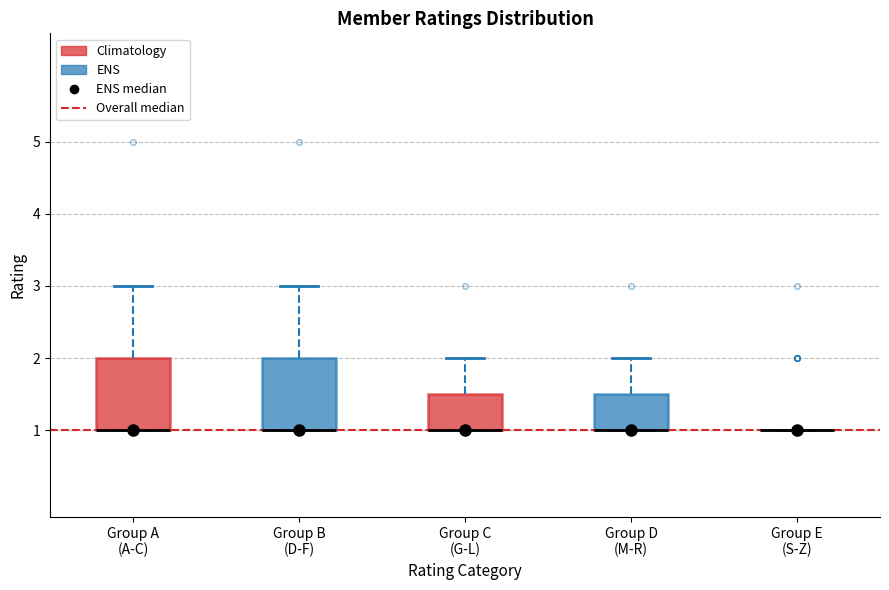

Reading left to right, transcribe this box plot: for each box, give where its median line is, the range the box spans, and where its two whiskers end, as read against the y-axis. The values are not printed on the chart, so give them approximately, as read against the axis.

Group A (A-C): median 1.0 (drawn on the box's lower edge), box 1.0 to 2.0, whiskers 1.0 to 3.0
Group B (D-F): median 1.0 (drawn on the box's lower edge), box 1.0 to 2.0, whiskers 1.0 to 3.0
Group C (G-L): median 1.0 (drawn on the box's lower edge), box 1.0 to 1.5, whiskers 1.0 to 2.0
Group D (M-R): median 1.0 (drawn on the box's lower edge), box 1.0 to 1.5, whiskers 1.0 to 2.0
Group E (S-Z): box collapsed to a line at 1.0, whiskers 1.0 to 1.0